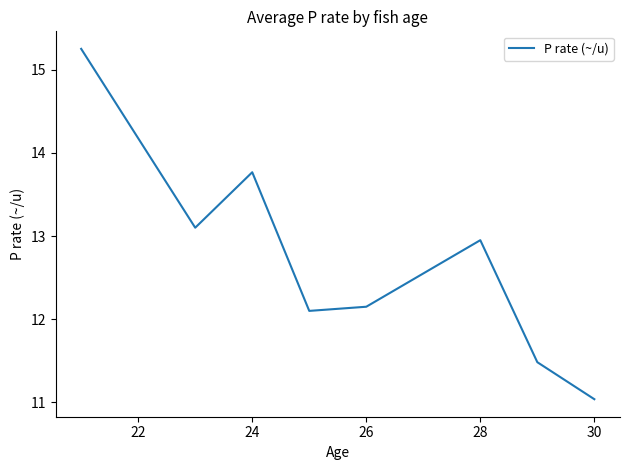

True or false: there are more than 0 points higher than both neighbors.

True